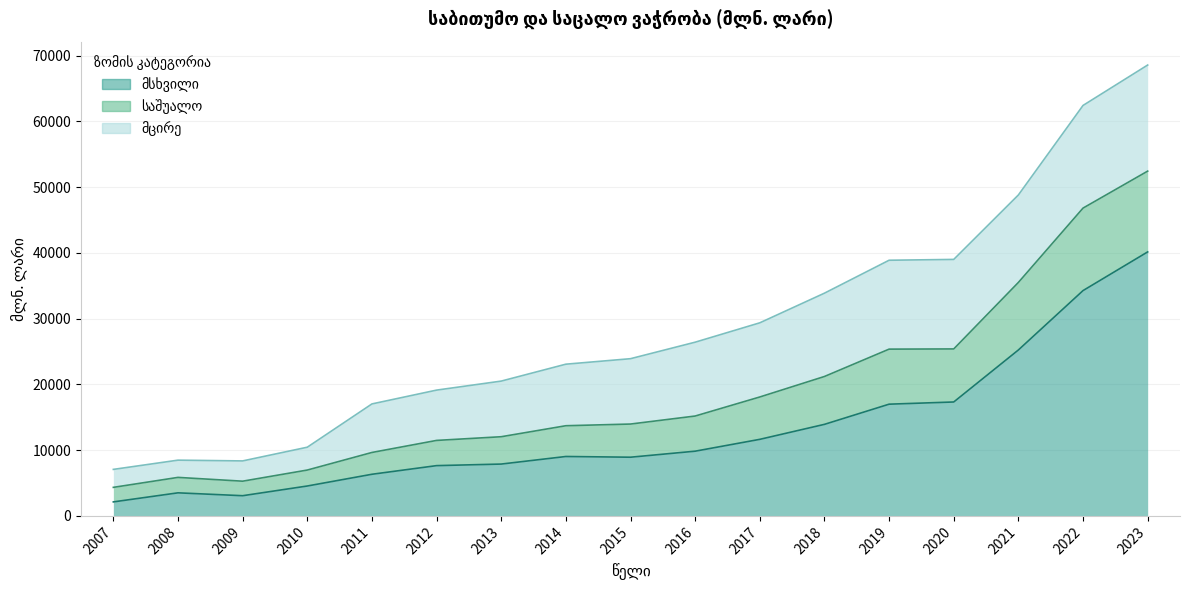

What is the value of the მსხვილი point at the 13th from the left?

16990.8